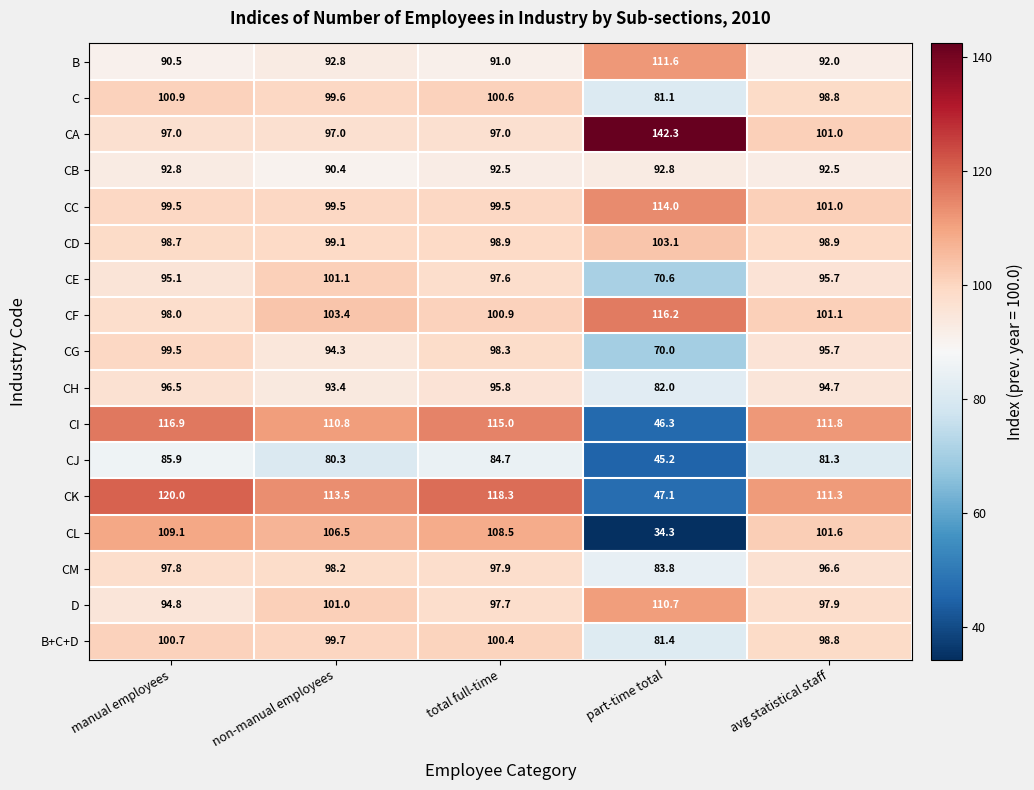

What is the difference between the maximum and minimum values in the CF series?

18.2